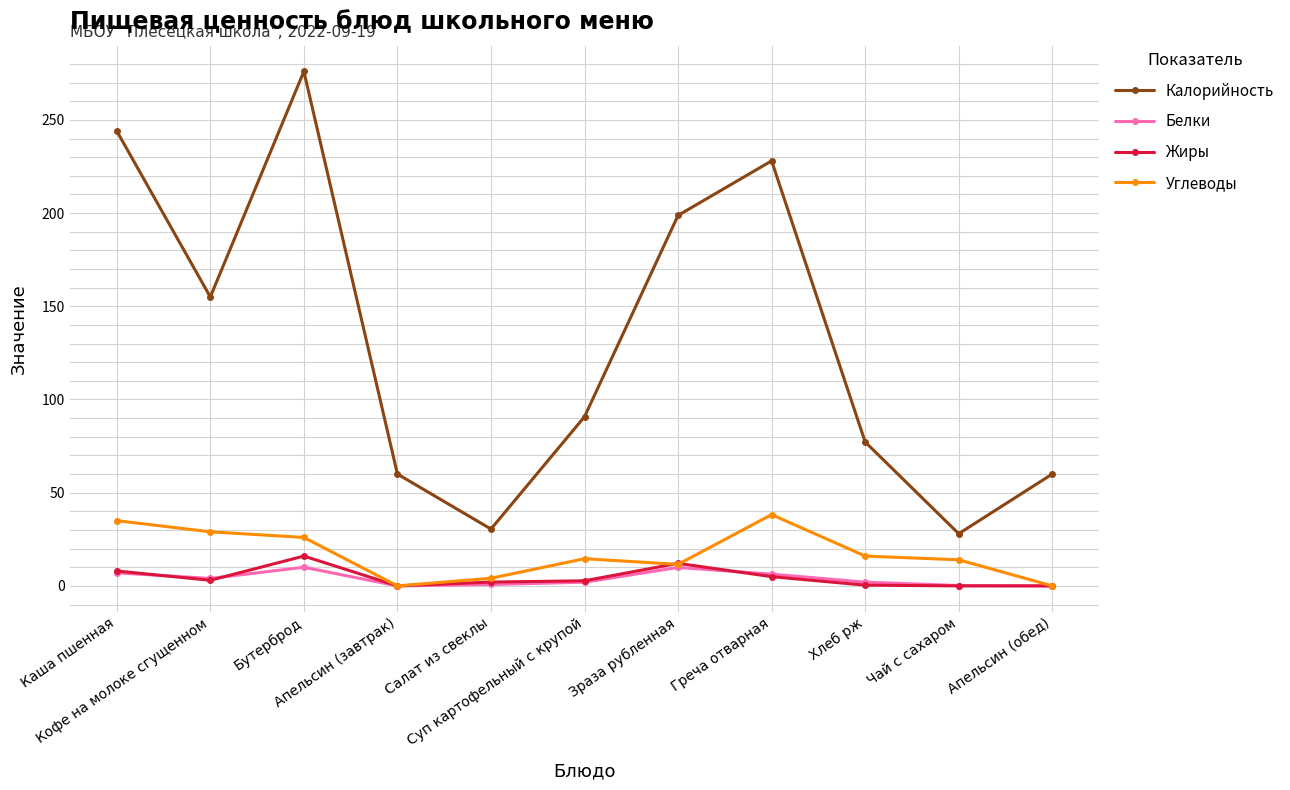

Is the value of Жиры at Апельсин (завтрак) greater than the value of Калорийность at Апельсин (обед)?

No